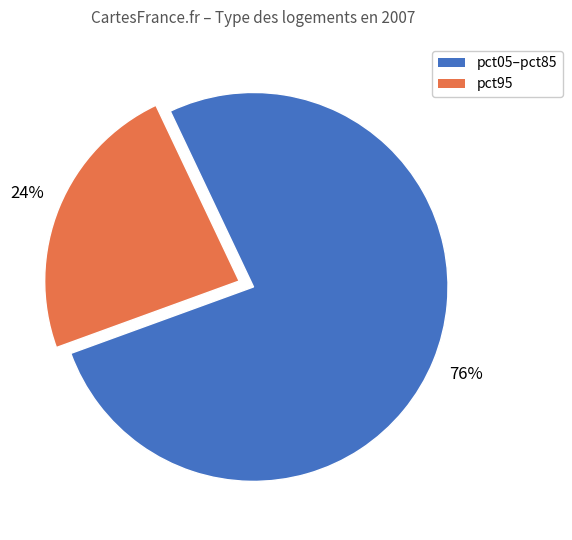

To the nearest percent, what percentage of the pie is pct95?

24%